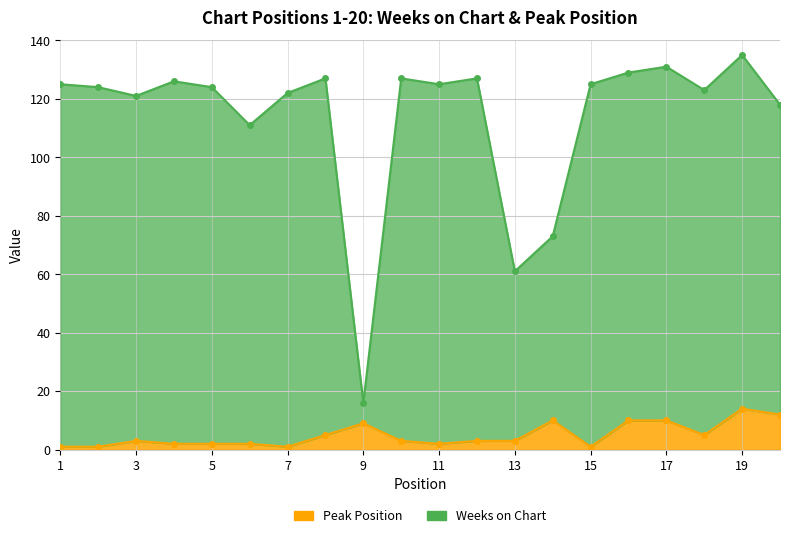

What is the total value across all series at 19?

149